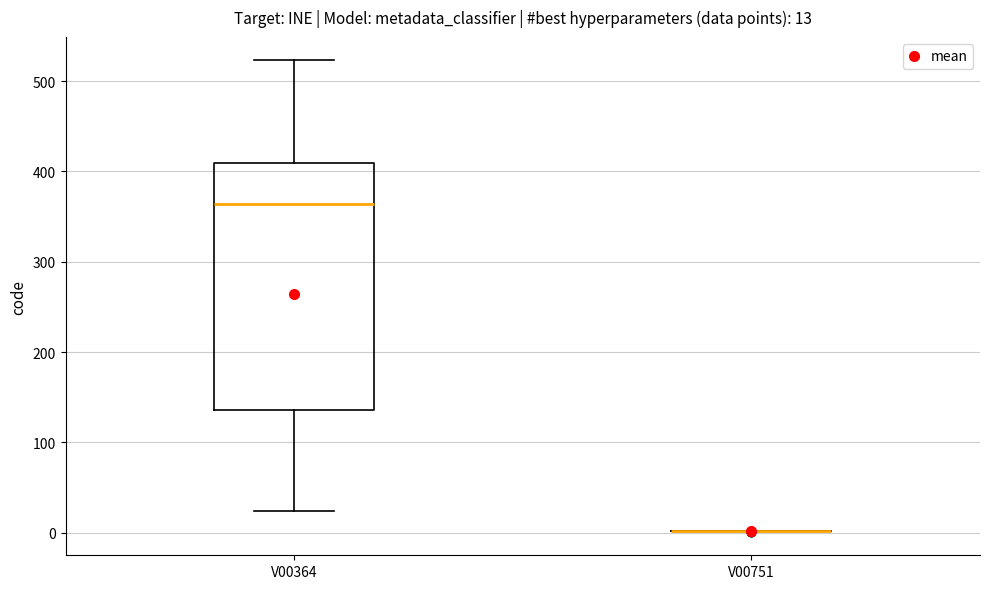

Which box is the tallest, from its lower edge to its upper edge?

V00364